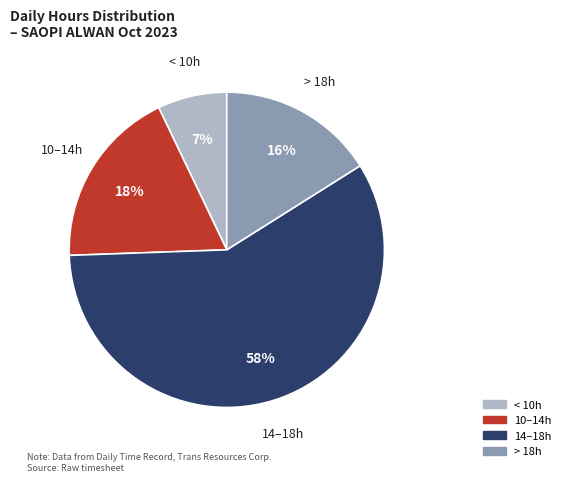

To the nearest percent, what portion does > 18h represent?

16%